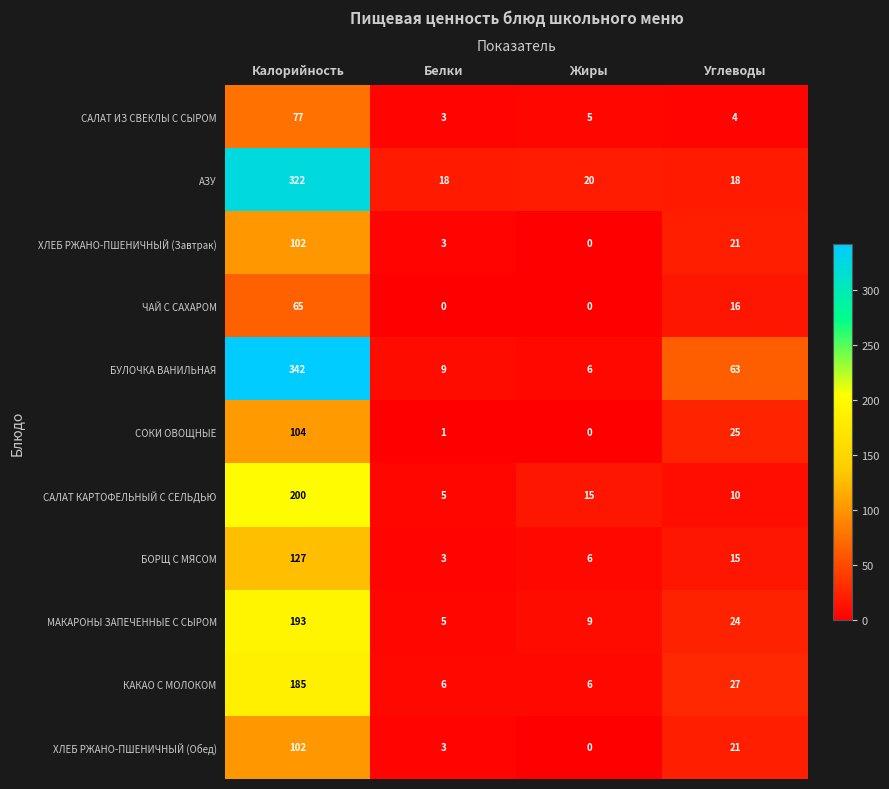

Which category has the lowest value in the БУЛОЧКА ВАНИЛЬНАЯ series?

Жиры